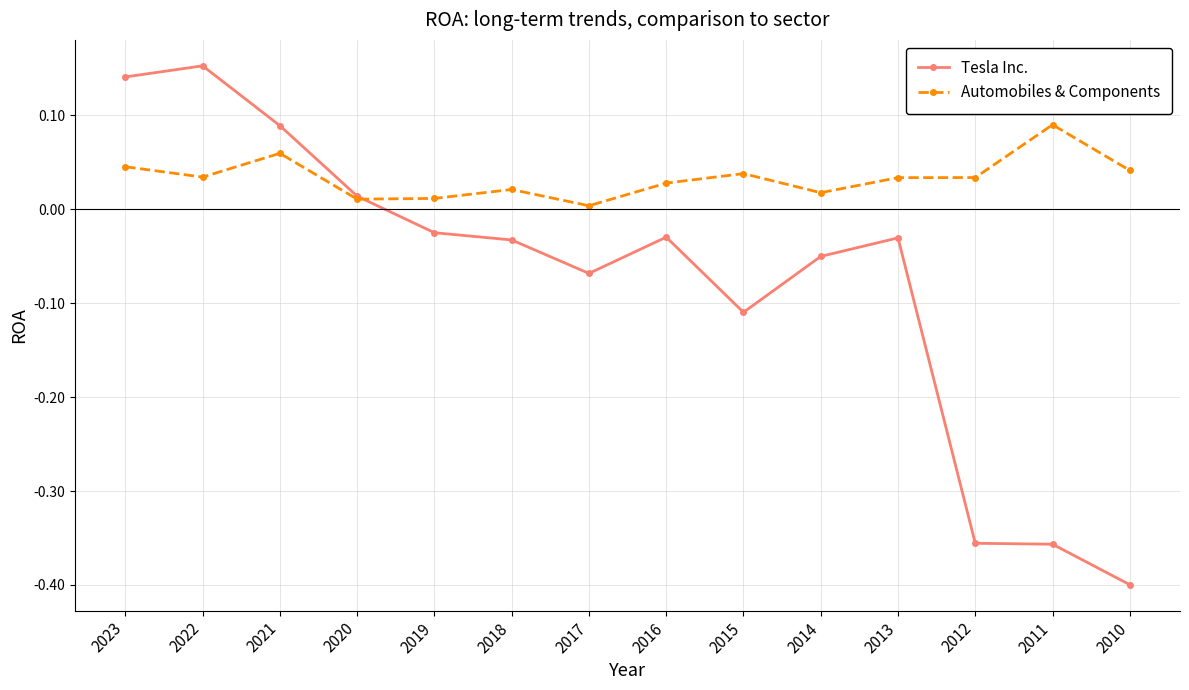

Which series has the widest spread of values?

Tesla Inc.